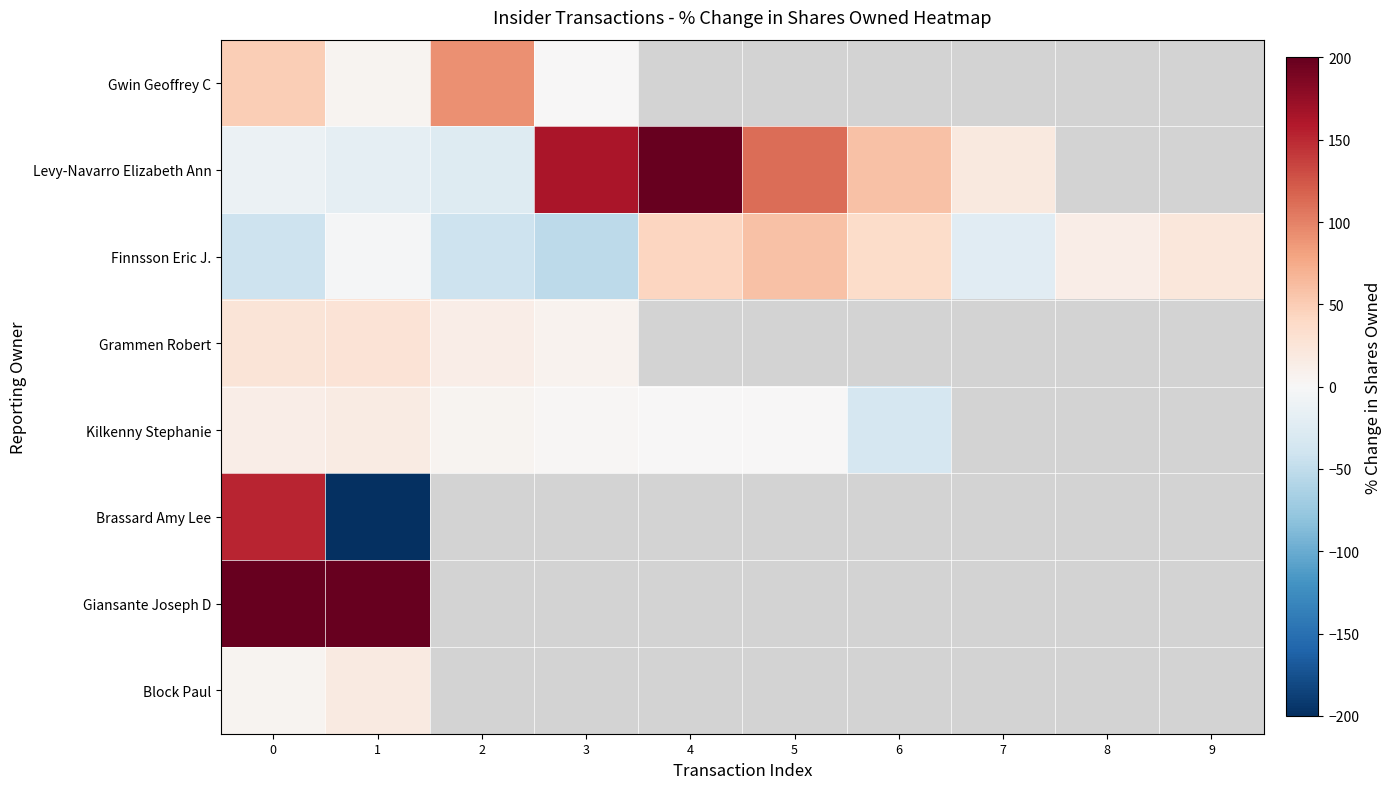

What is the average value of the Finnsson Eric J. series?

1.1